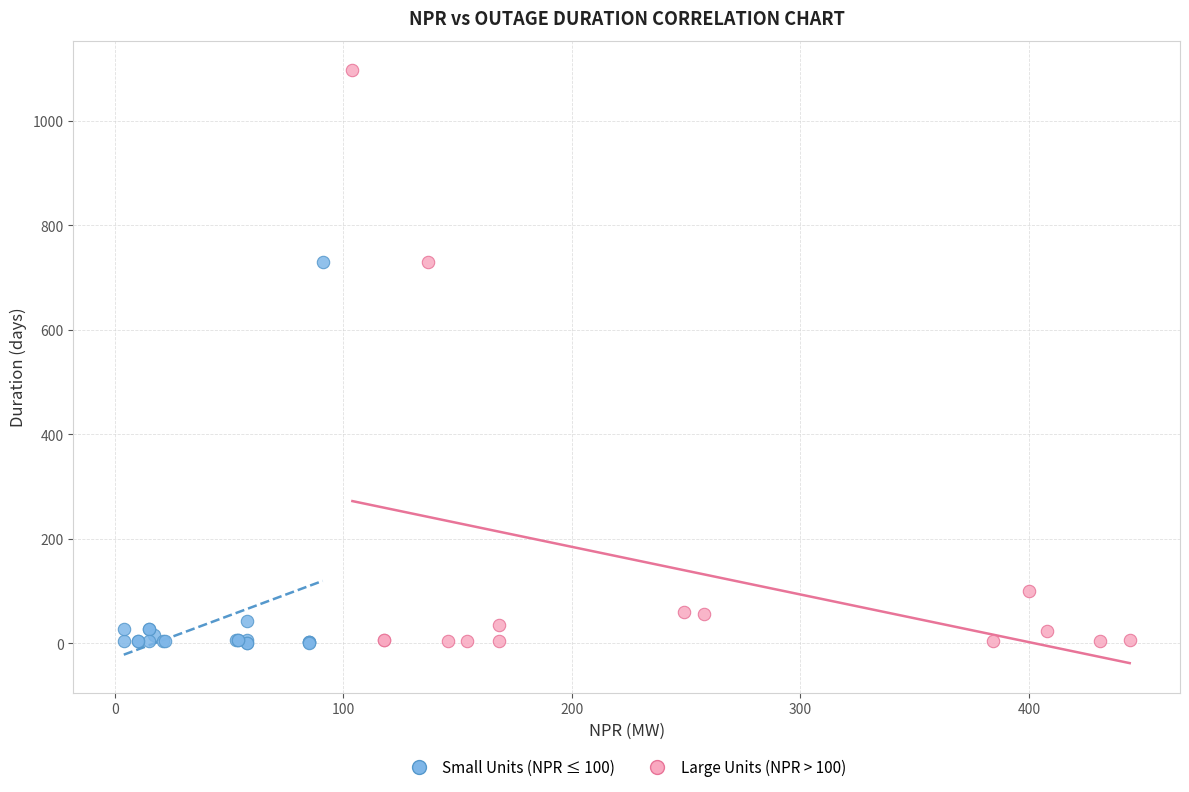

Which series contains the highest Y value?

Large Units (NPR > 100)